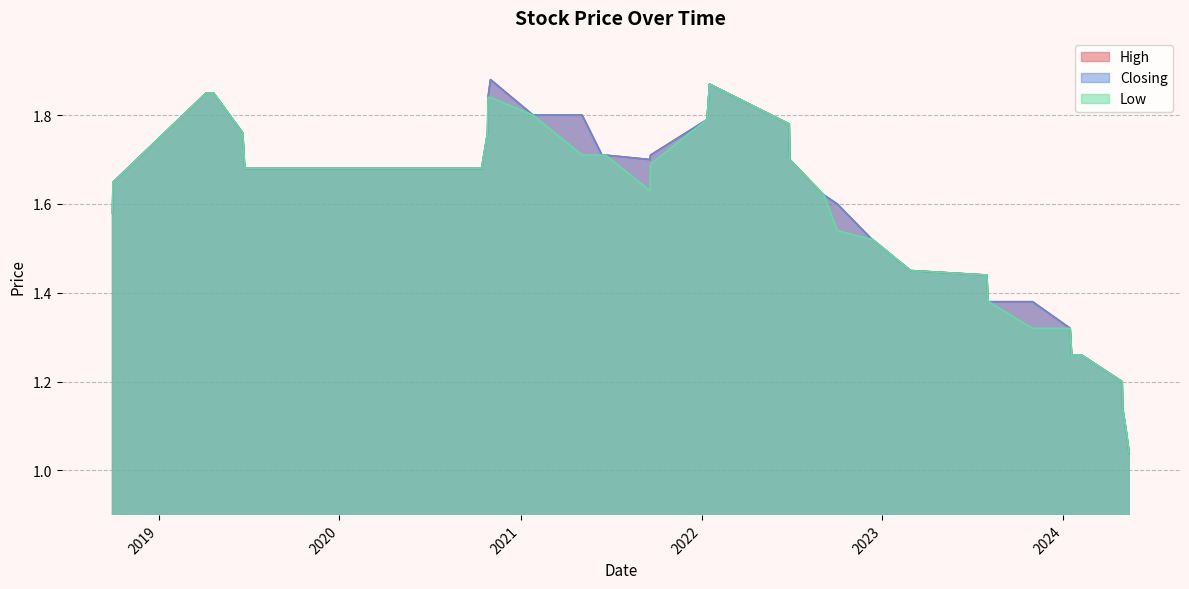

List the labels in order of Closing value, largest first.

01/11/2020, 17/01/2022, 22/04/2019, 07/04/2019, 27/10/2020, 05/05/2021, 26/01/2021, 12/01/2022, 27/06/2022, 26/10/2020, 20/06/2019, 20/09/2021, 21/06/2021, 14/06/2021, 28/06/2022, 19/09/2021, 14/10/2020, 23/12/2019, 24/06/2019, 02/10/2018, 01/10/2018, 05/09/2022, 02/10/2022, 30/09/2018, 12/12/2022, 11/12/2022, 01/03/2023, 27/02/2023, 31/07/2023, 31/10/2023, 03/08/2023, 02/08/2023, 15/01/2024, 07/02/2024, 21/01/2024, 18/01/2024, 29/04/2024, 30/04/2024, 07/05/2024, 13/05/2024